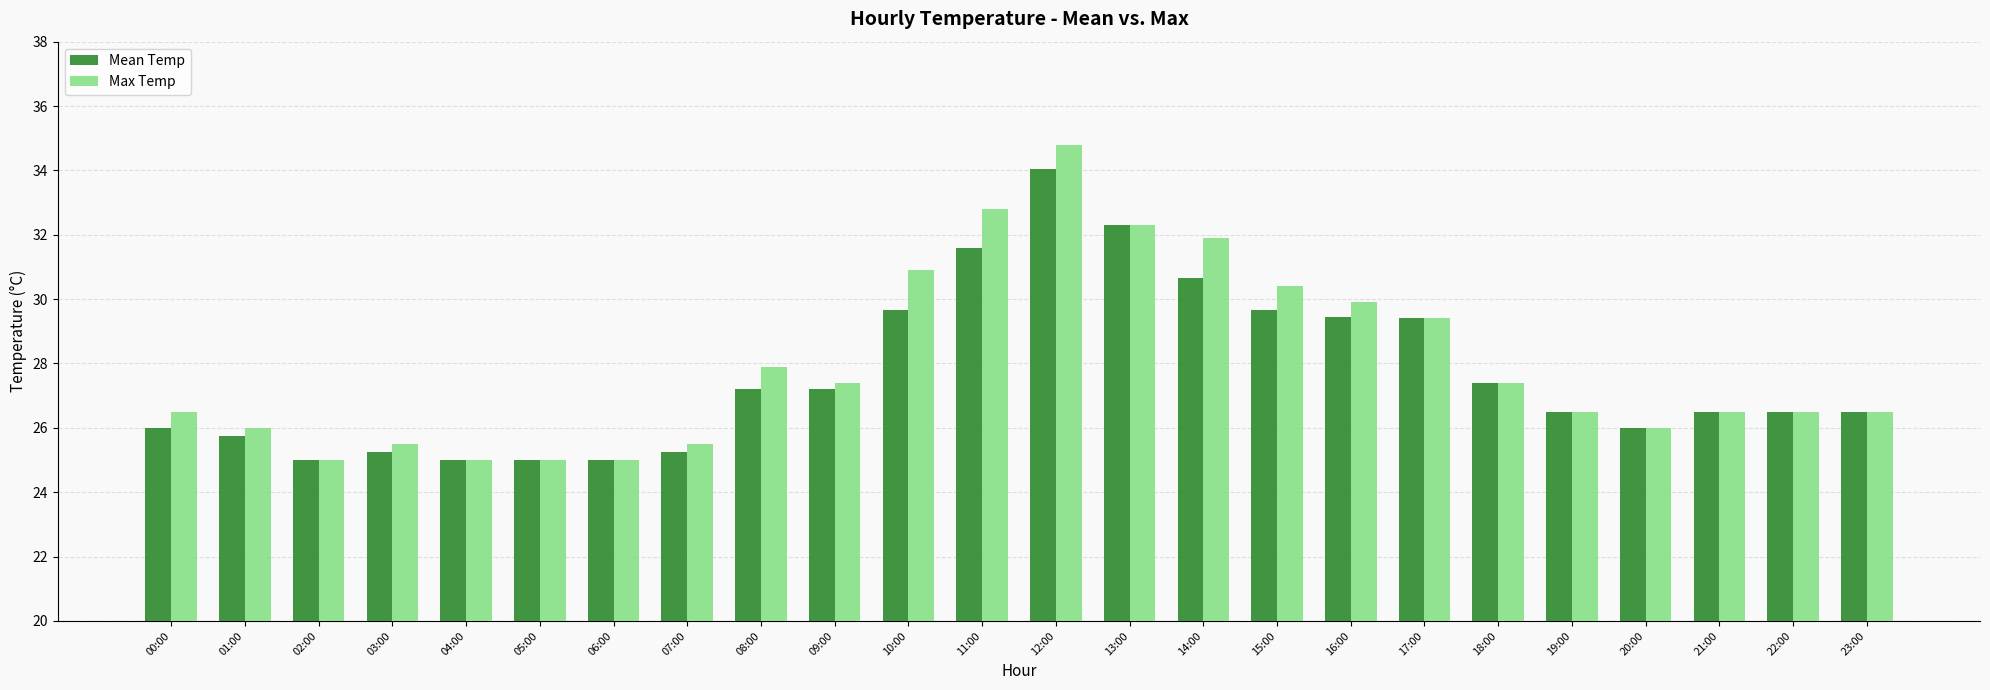

The Mean Temp series shows 11.7 at 01:00. True or false?

False